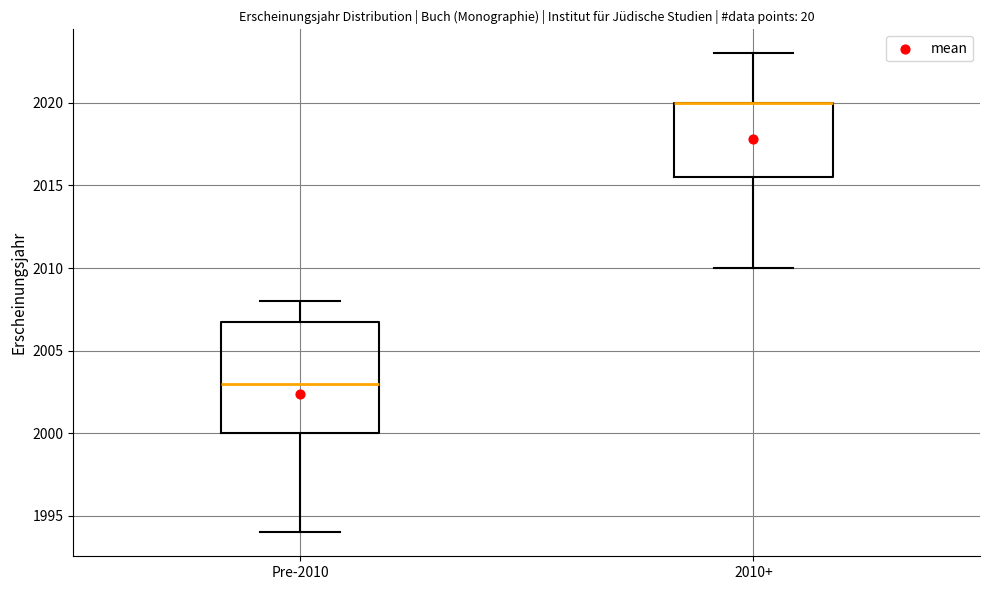

Where does the lower whisker of the box for Pre-2010 end on the y-axis? The values are not printed on the chart, so give them approximately, as read against the axis.

1994.0